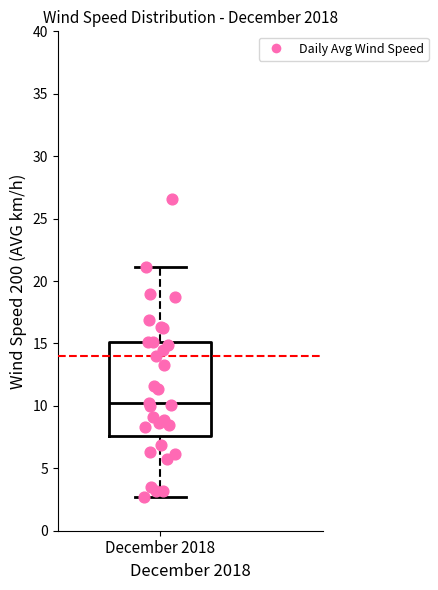

Read this box plot against the y-axis: the position of the median line, the range covered by the box, and the ends of both whiskers. The values are not printed on the chart, so give them approximately, as read against the axis.

median 10.0, box 7.5 to 15.0, whiskers 2.5 to 21.0